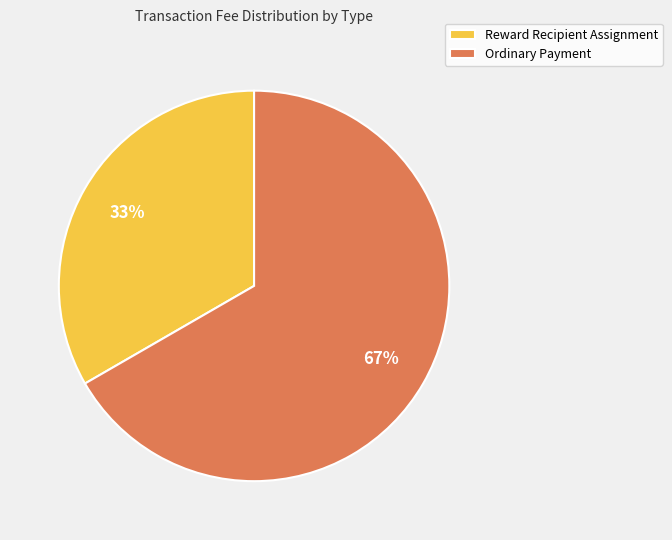

How many slices are in this pie chart?

2